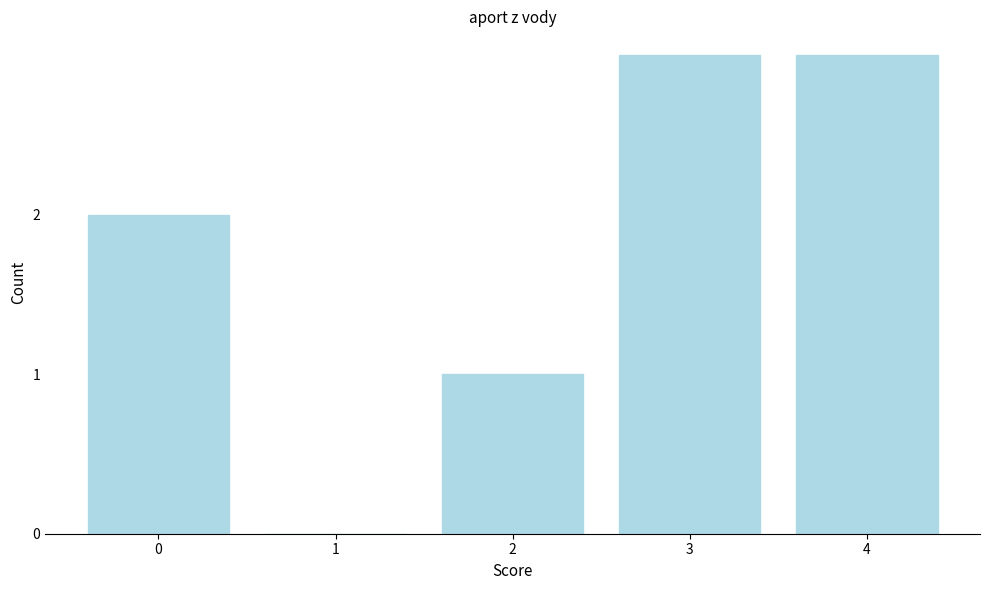

Reading left to right, extract all data points from this chart.

0=2	1=0	2=1	3=3	4=3